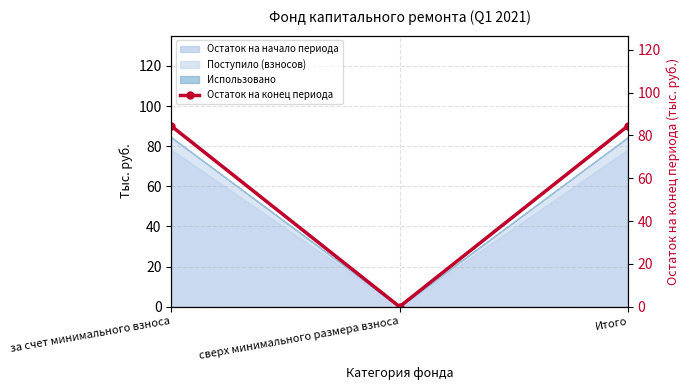

True or false: the data shows 40.9 at Итого.

False